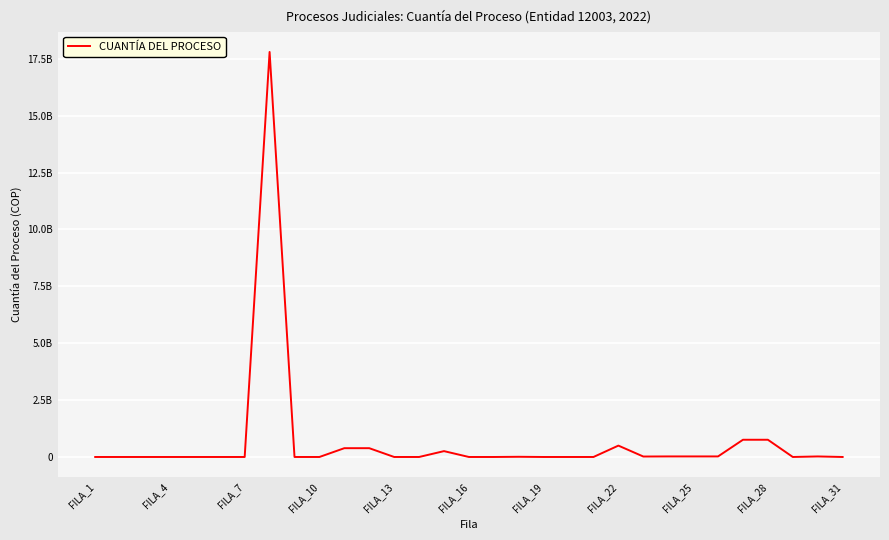

What is the value of the 11th point from the left?

386811000